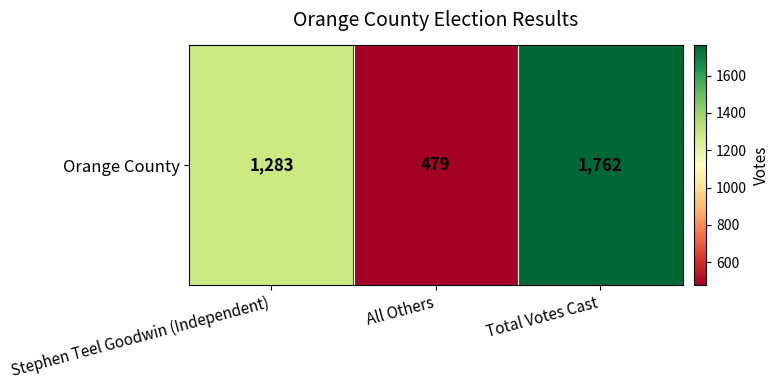

Which label corresponds to the largest value in the chart?

Total Votes Cast